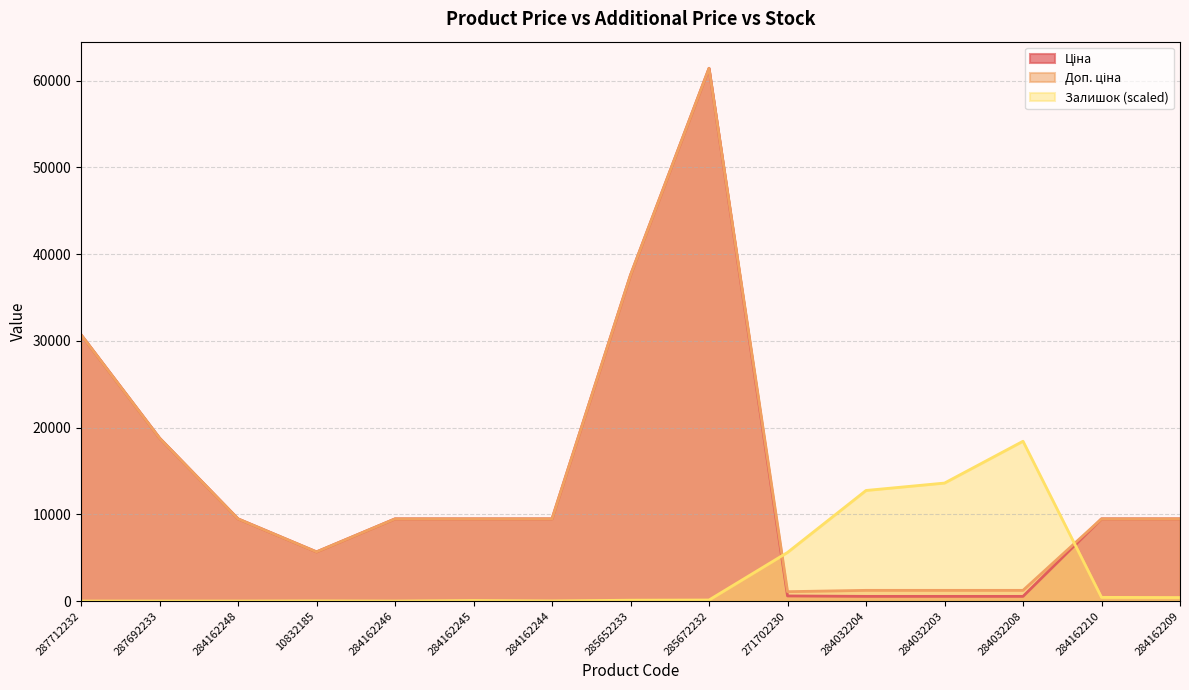

What is the maximum value for Залишок?

18430.3